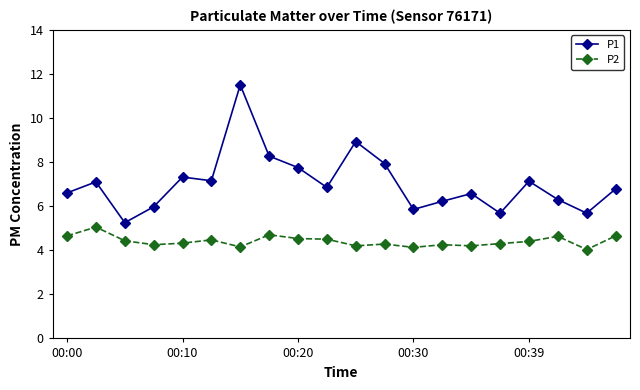

What is the greatest value displayed?

11.5